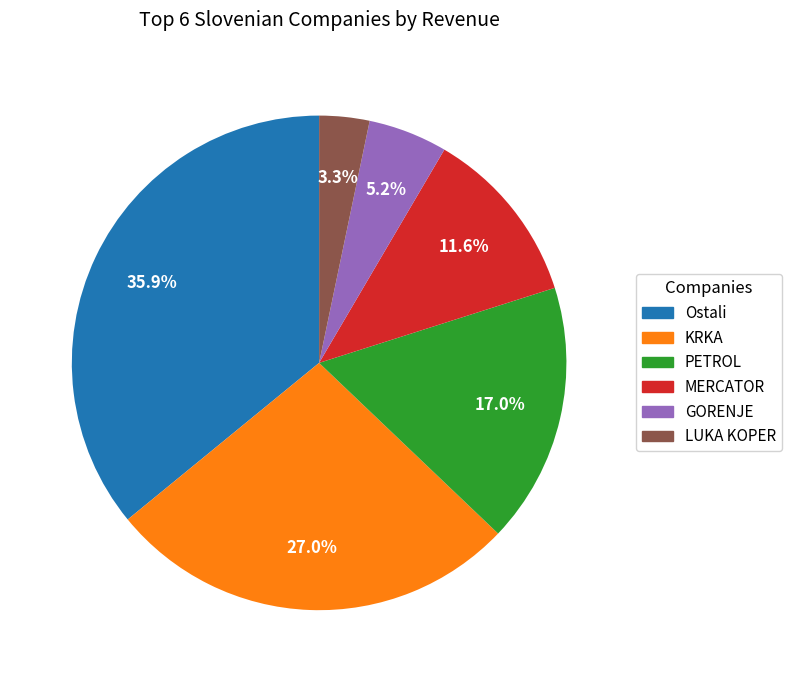

Combined, do Ostali and LUKA KOPER account for over 50%?

No